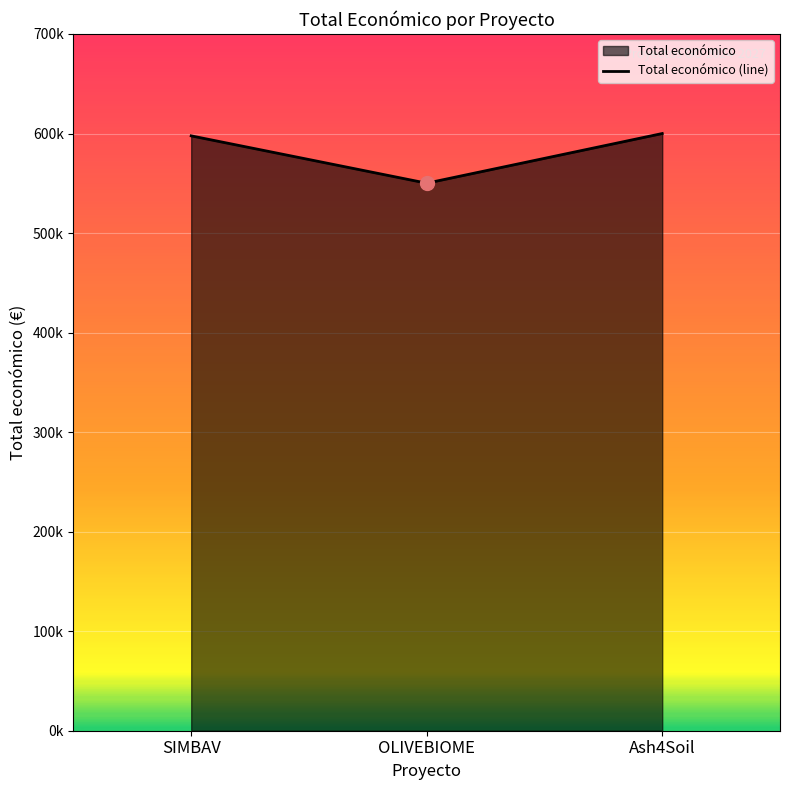

Rank the categories by value from highest to lowest.

Ash4Soil, SIMBAV, OLIVEBIOME